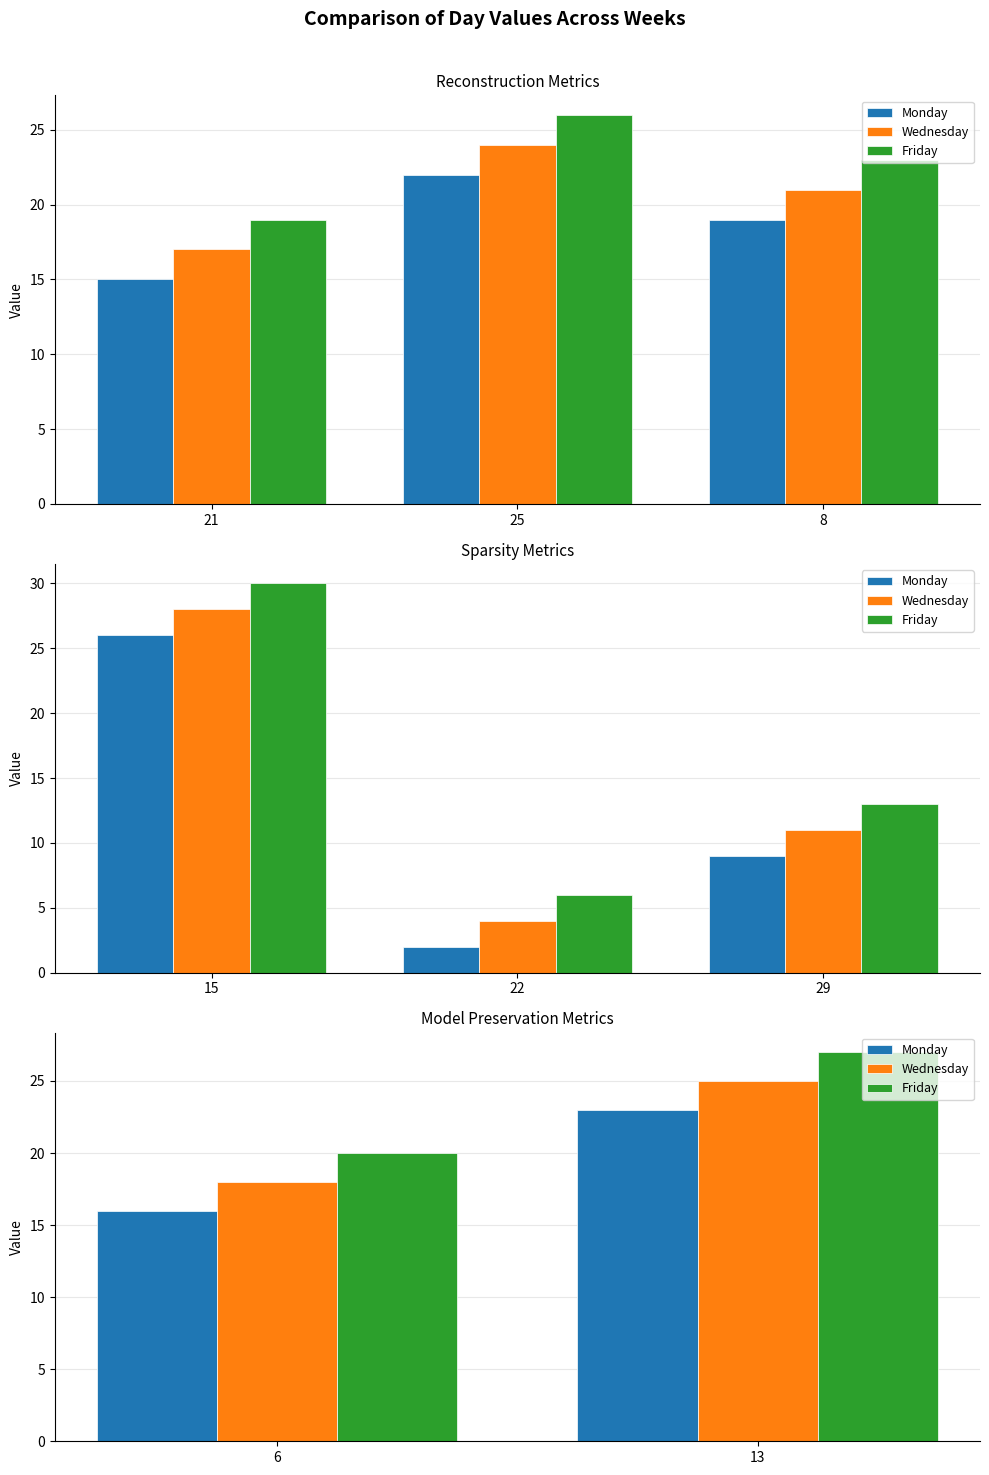

What are all the series names shown in the legend?

Monday, Wednesday, Friday